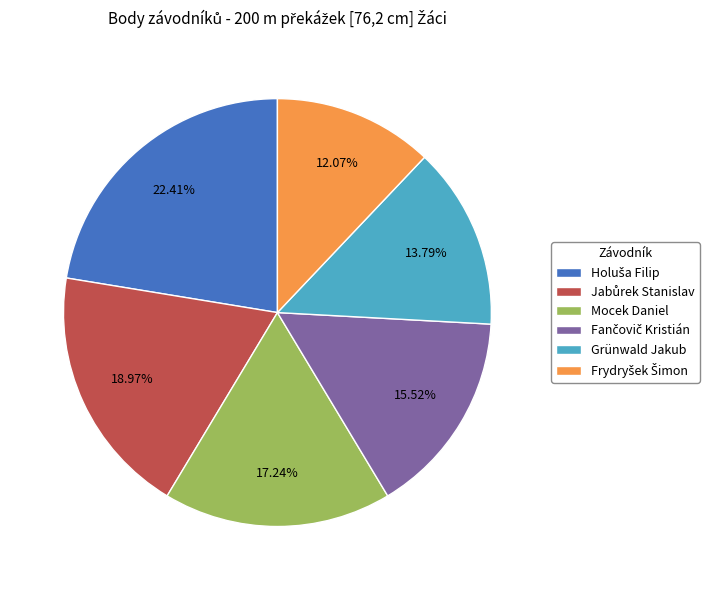

What percentage is the Grünwald Jakub slice, to the nearest percent?

14%